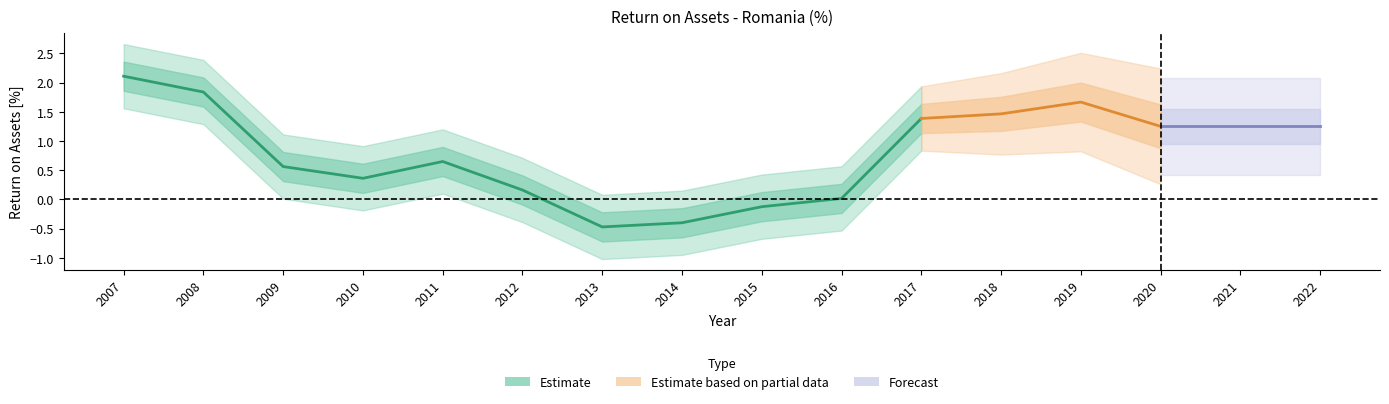

Does the chart display data point markers on the line(s)?

No